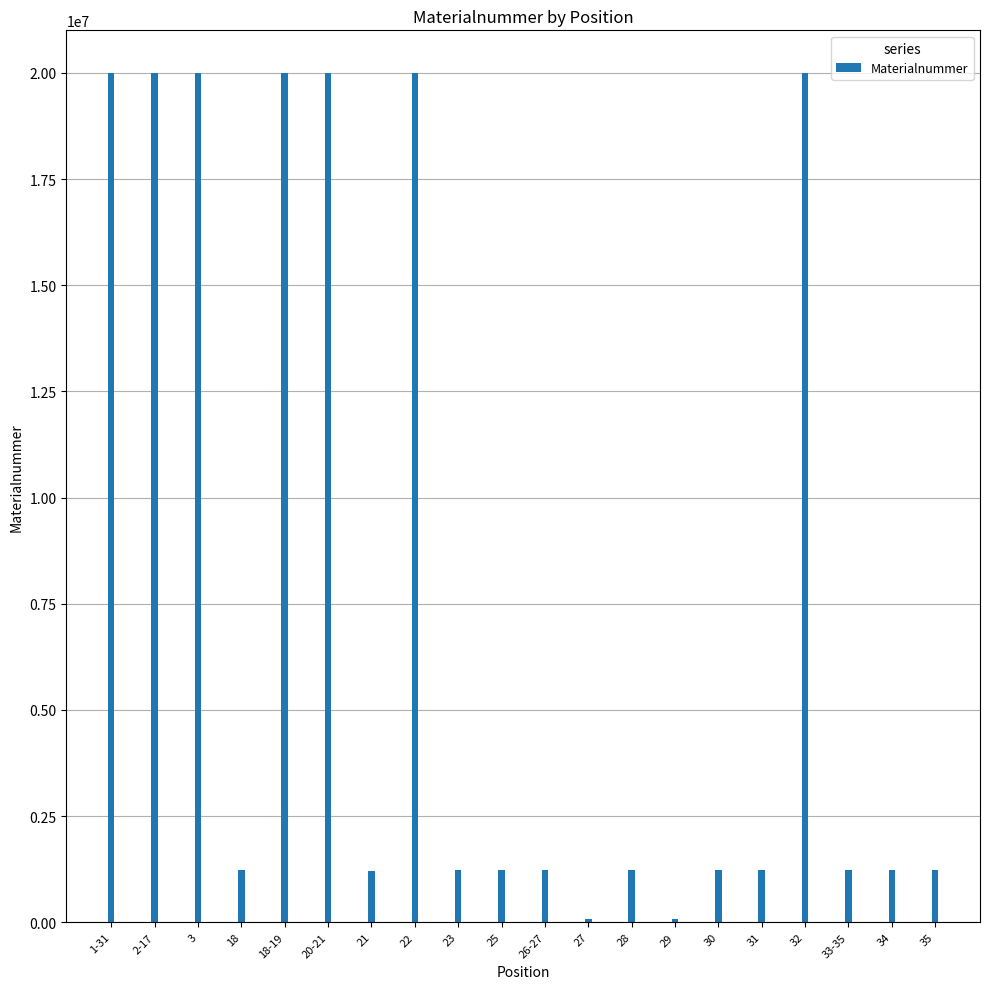

Count the number of categories in the chart.

20